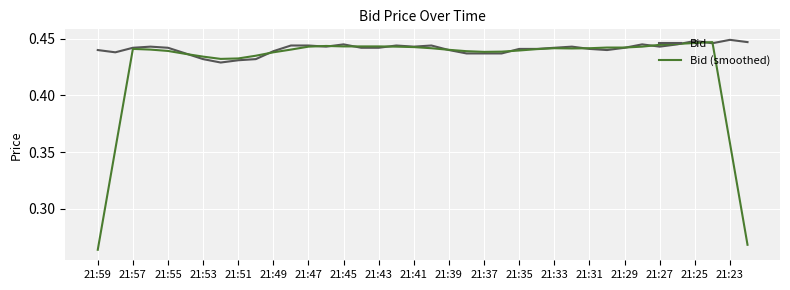

Which series has the largest total across all categories?

Bid